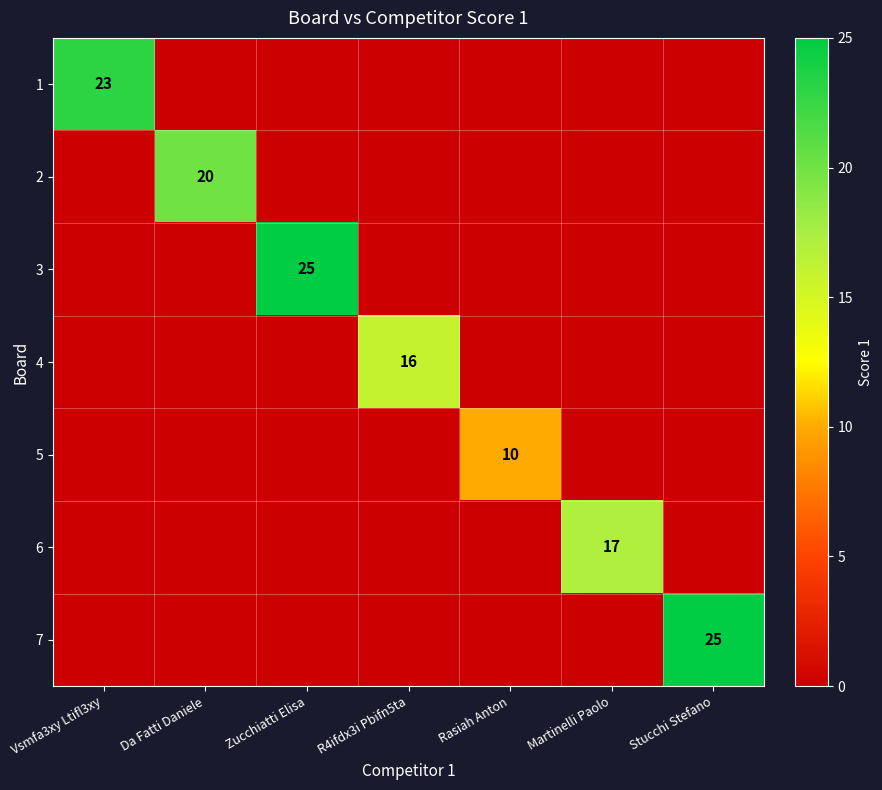

True or false: 1 has a value of 34 at Vsmfa3xy Ltifl3xy.

False